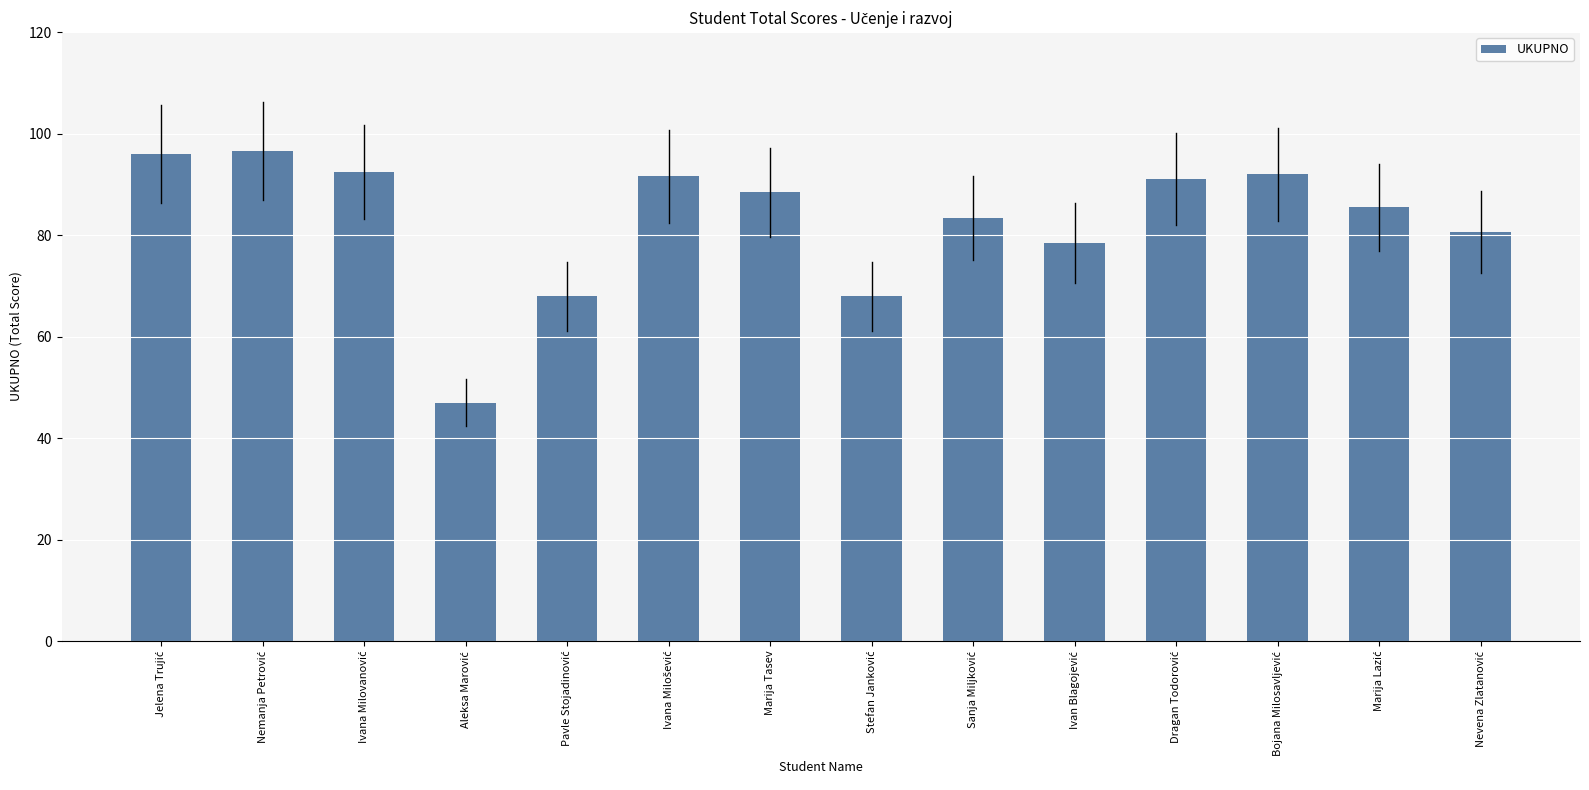

What is the difference between the maximum and minimum values?

49.6